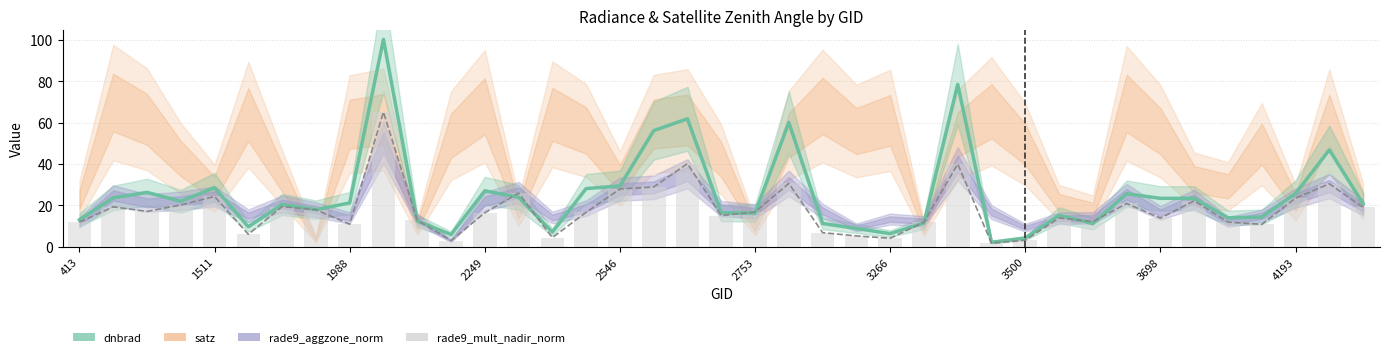

What is the difference between the maximum and second lowest values in the rade9_mult_nadir_norm series?

62.1